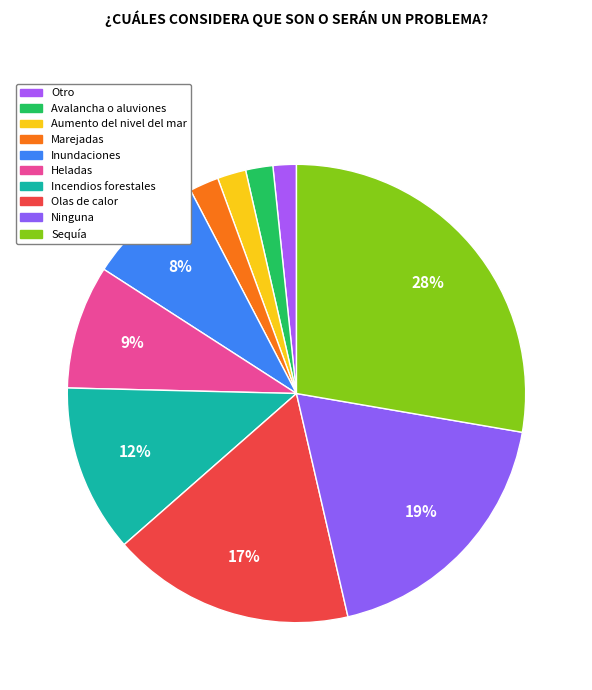

Which slice is the smallest?

Otro